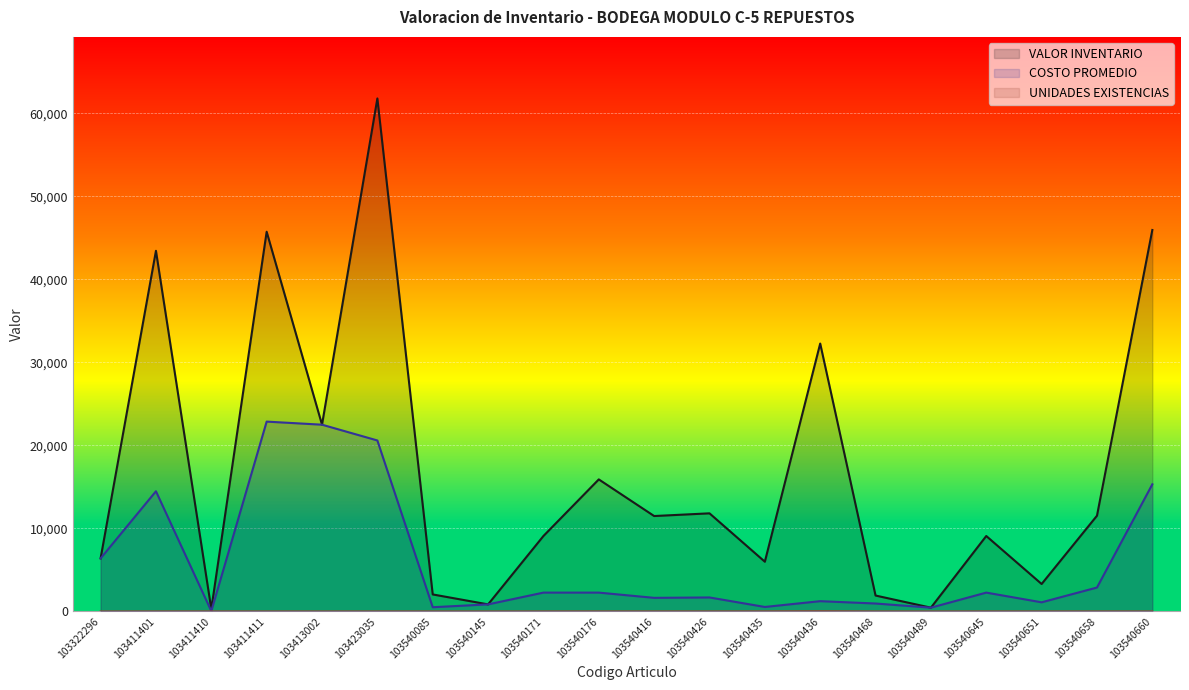

The value of UNIDADES EXISTENCIAS at 103540426 is 12.2. True or false?

False